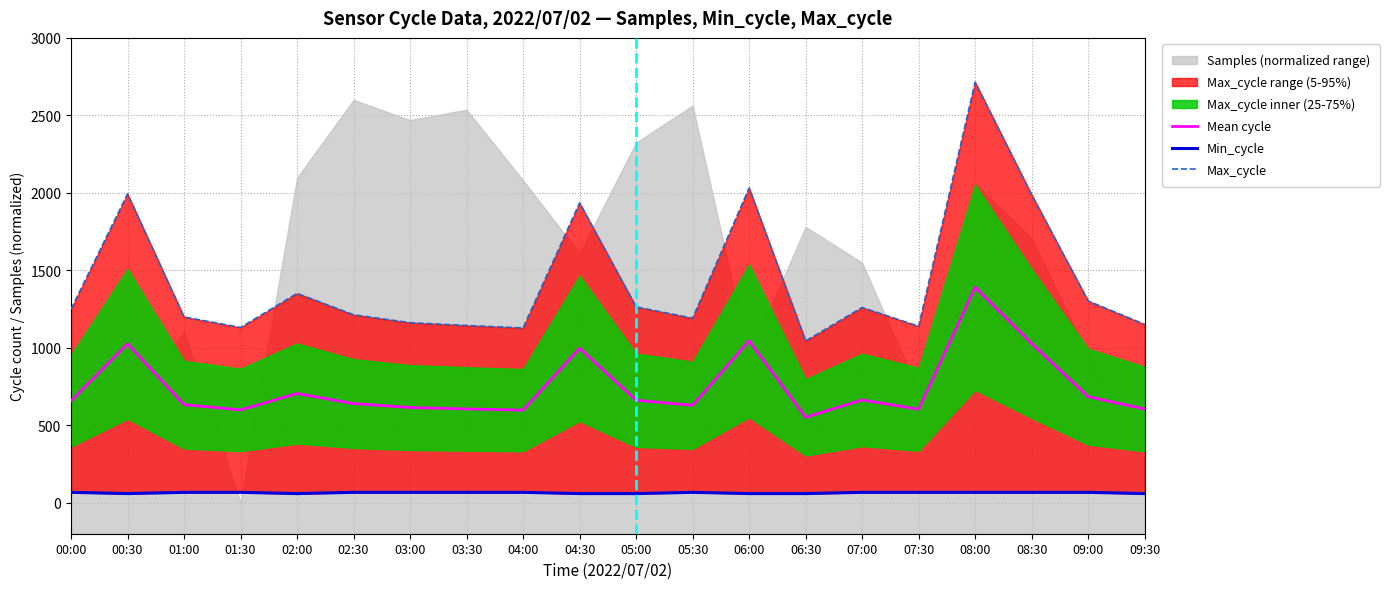

True or false: Mean cycle has a value of 538.1 at 00:30.

False